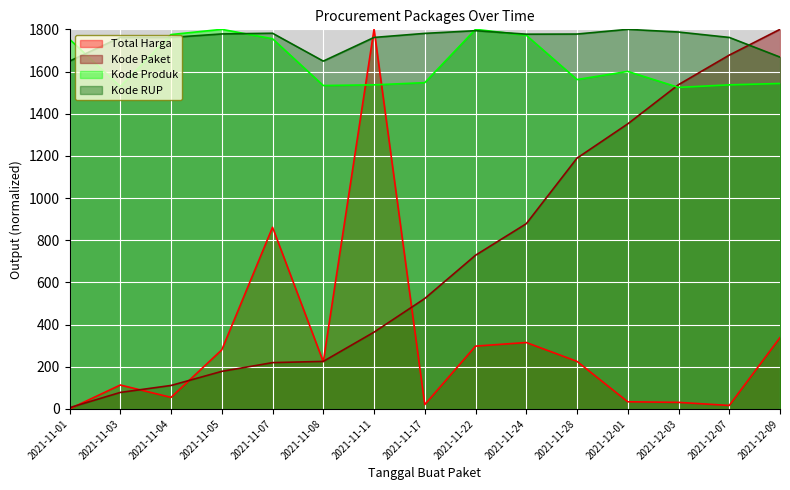

What is the average value of the Kode RUP series?

1752.6